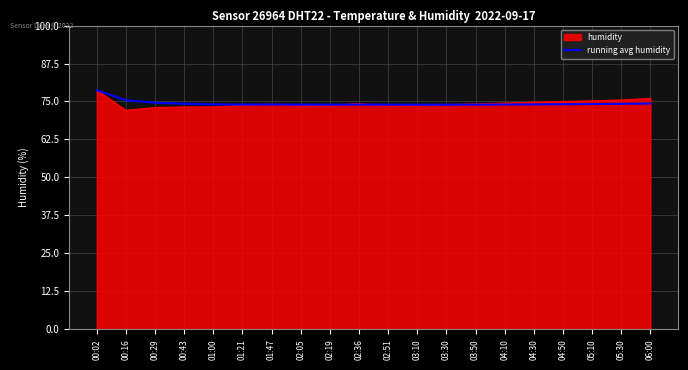

How many lines are shown in the chart?

2